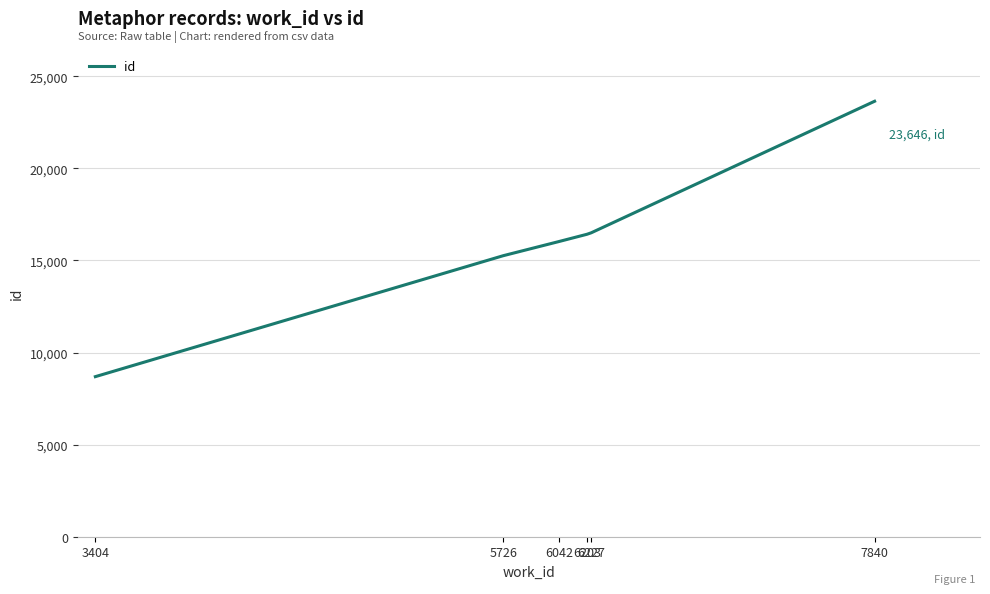

Which category has the lowest value across all series?

3404